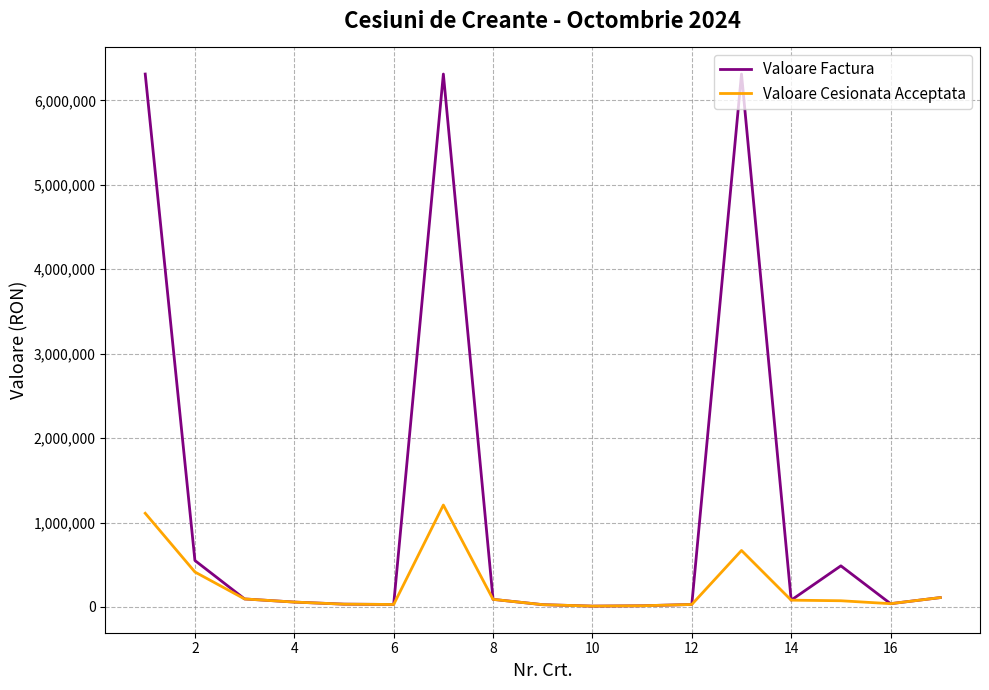

What is the highest value of the Valoare Cesionata Acceptata series?

1206962.9